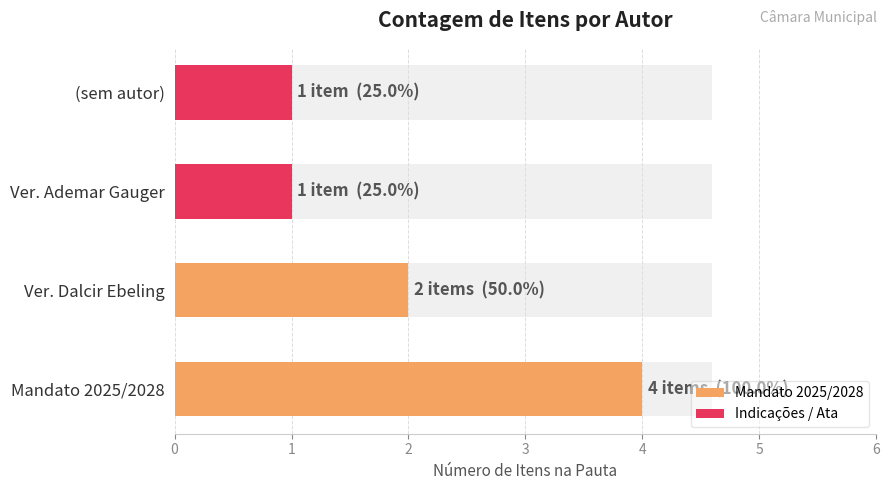

What is the sum of the Mandato 2025/2028 values at Ver. Dalcir Ebeling and Mandato 2025/2028?

6.0